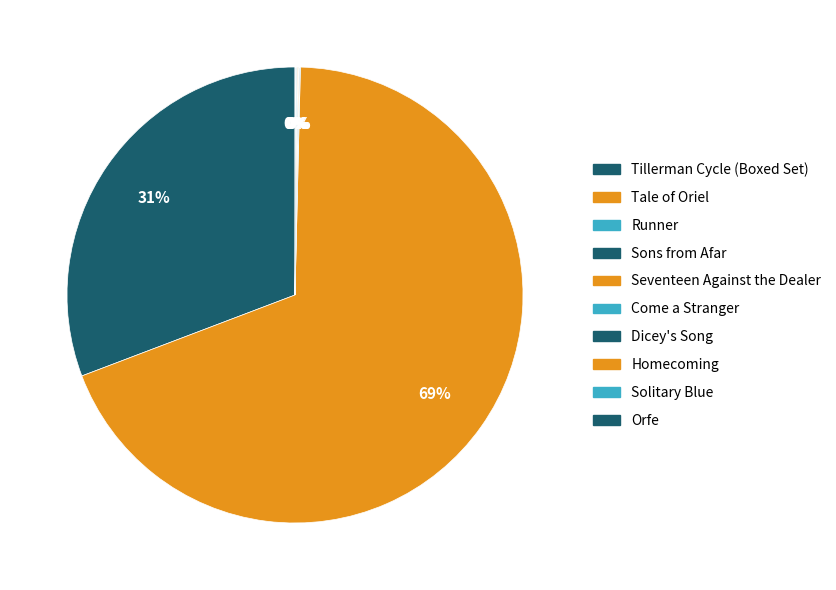

Approximately how many times larger is the value at Seventeen Against the Dealer compared to Dicey's Song?

1.0